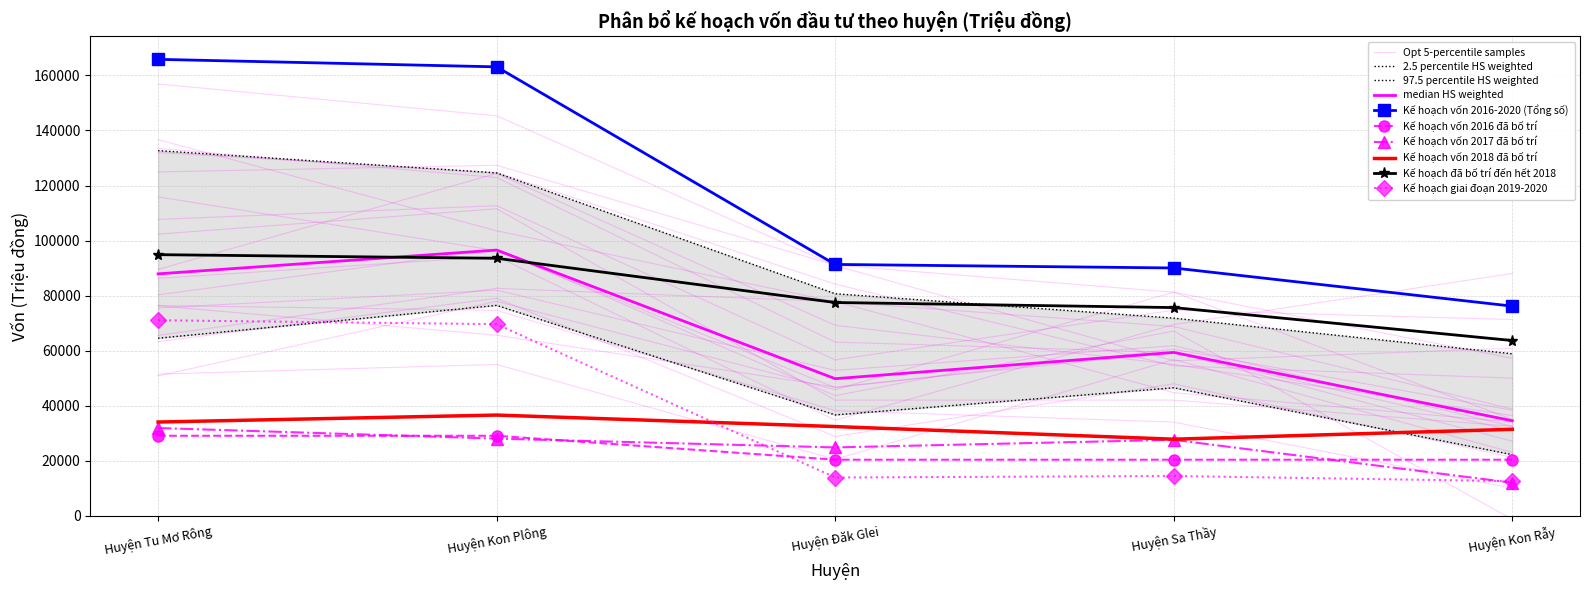

Is the value of Kế hoạch vốn 2016 đã bố trí at Huyện Kon Rẫy greater than the value of Kế hoạch đã bố trí đến hết 2018 at Huyện Tu Mơ Rông?

No